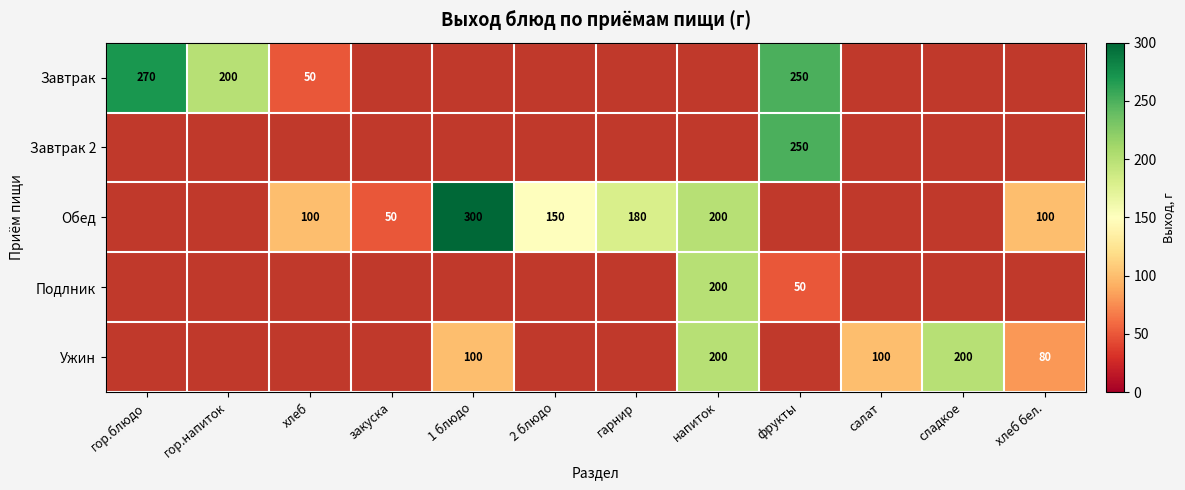

Which series has the largest total across all categories?

Обед